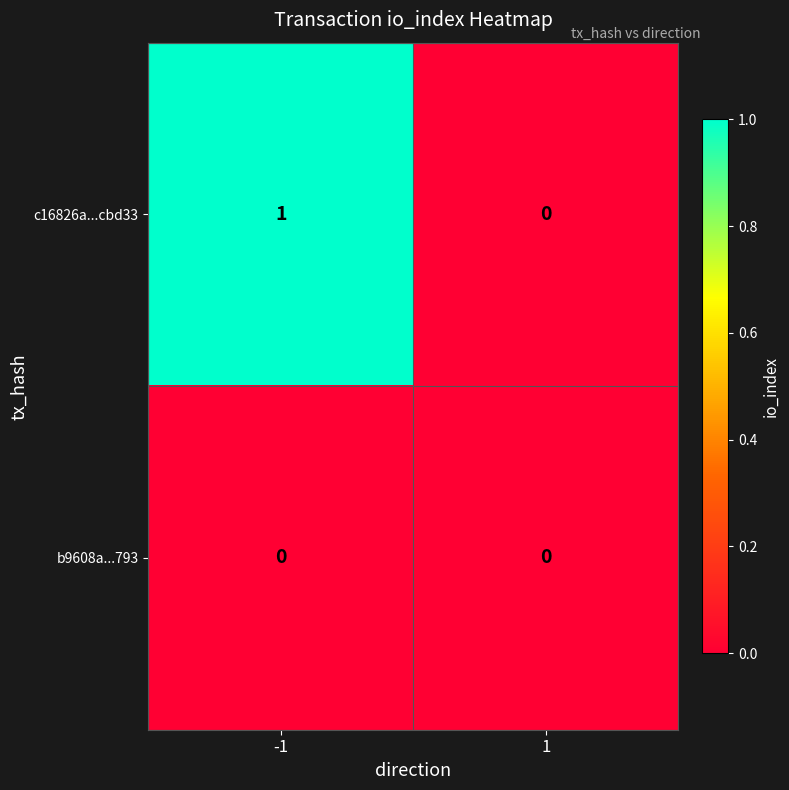

True or false: b9608a...793 has a value of 0 at -1.

True